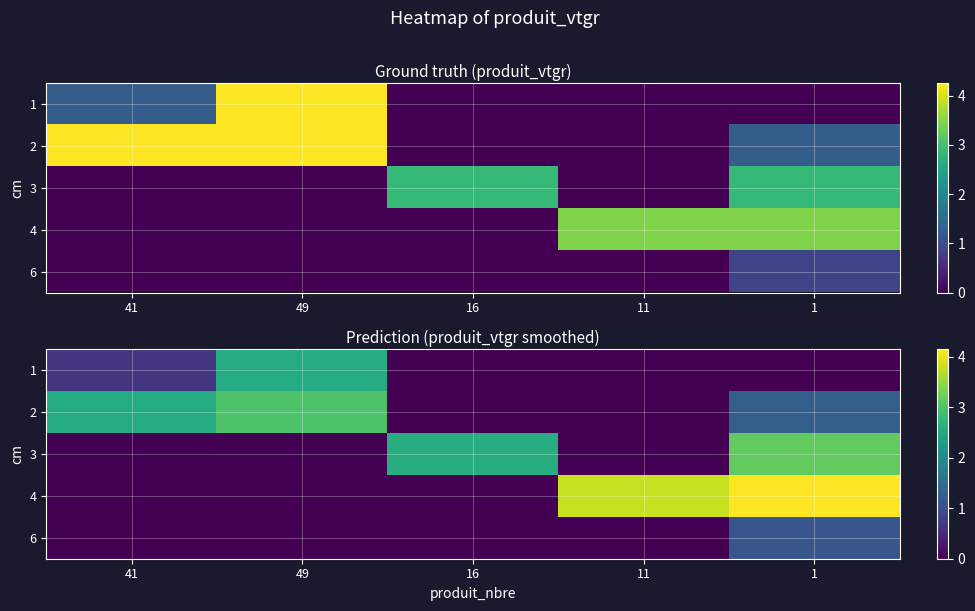

What is the spread (max minus min) of values at 41?

2.6